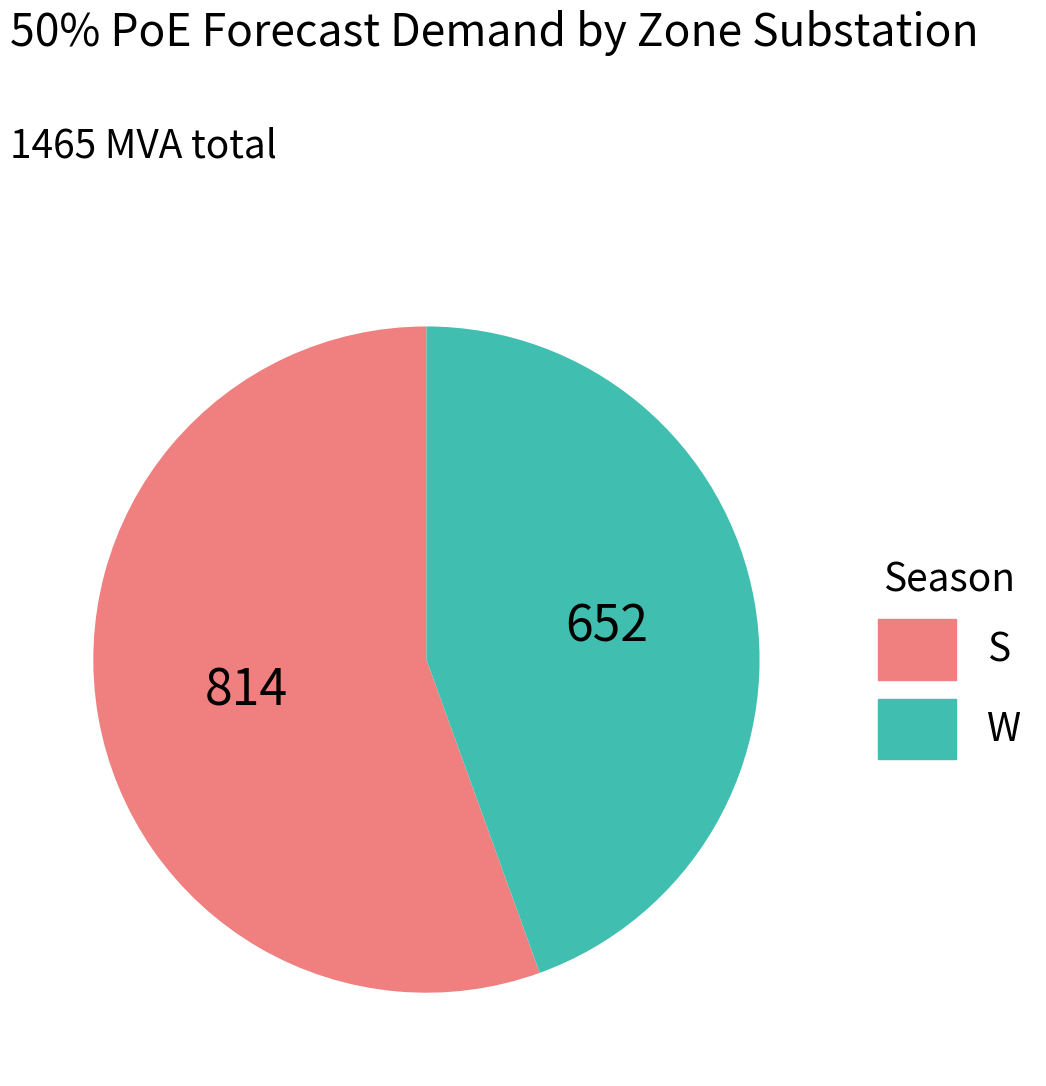

Which category has the biggest portion of the pie?

S